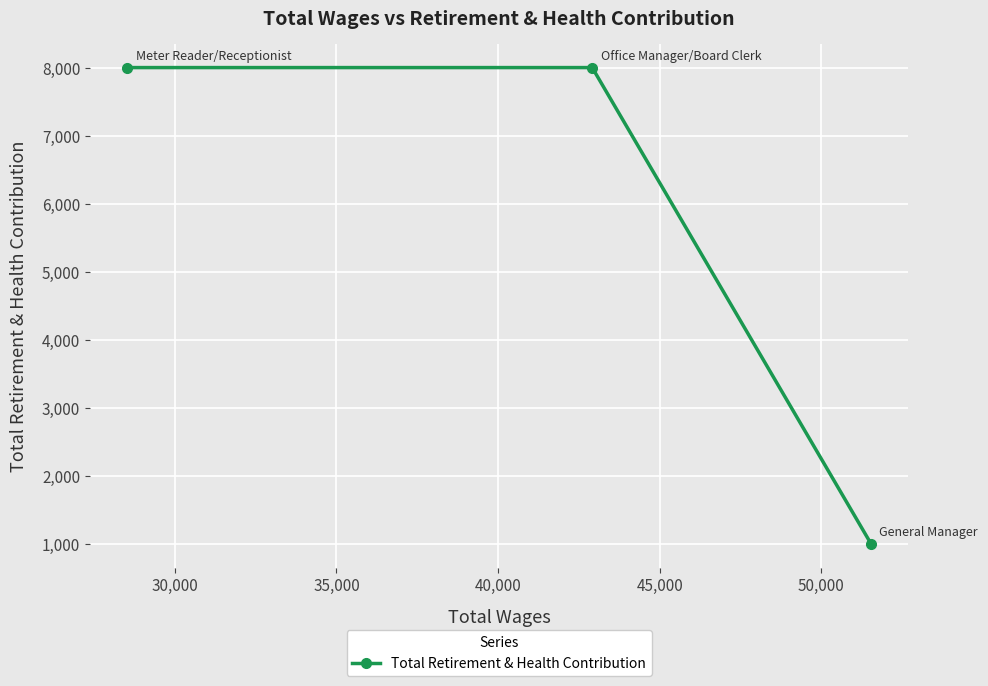

What is the value of the 3rd point from the left?

1000